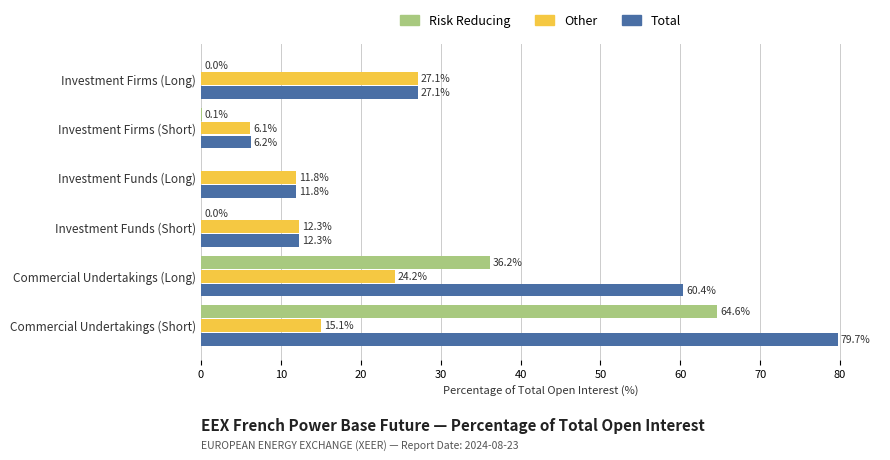

True or false: Total has a value of 79.7 at Commercial Undertakings (Short).

True